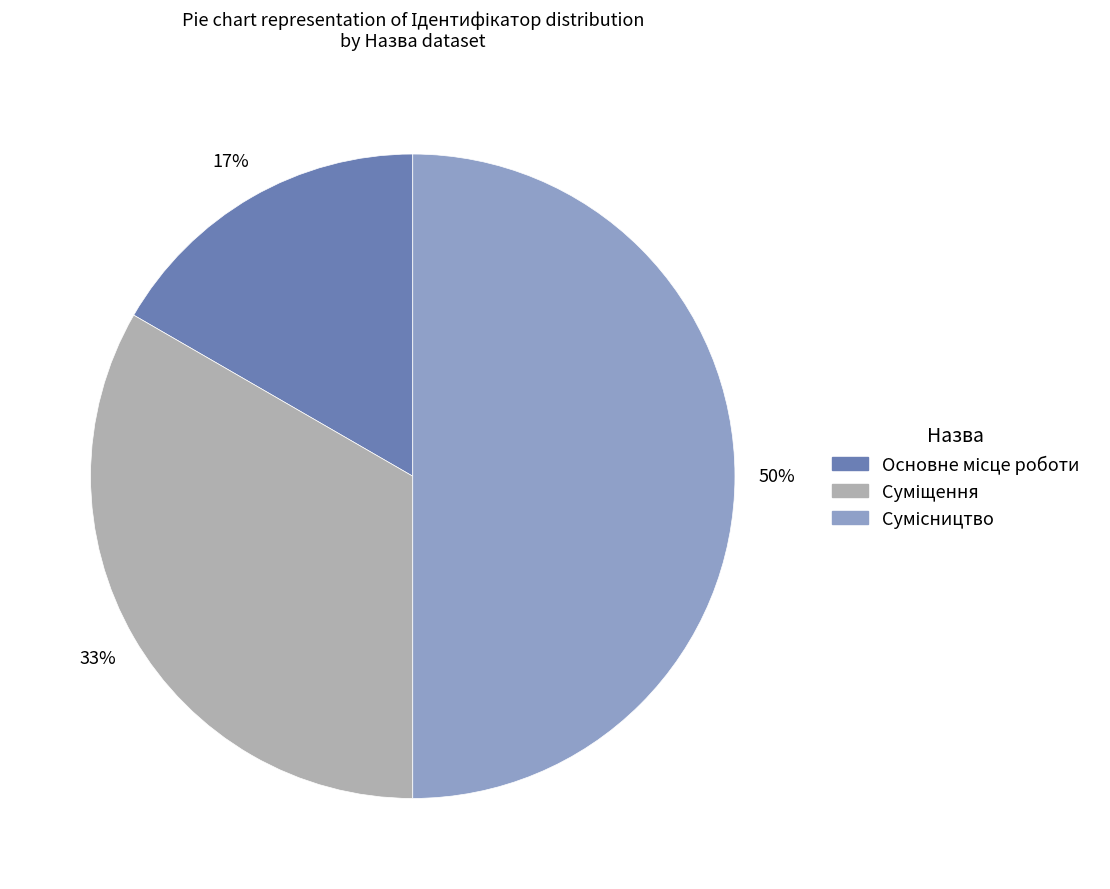

To the nearest percent, what is the difference between the largest and smallest slice percentages?

33%